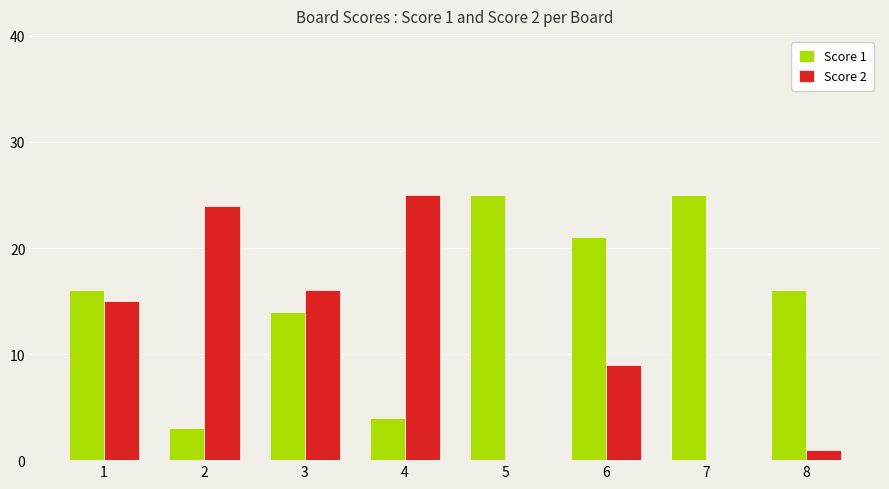

How many groups of bars are there?

8